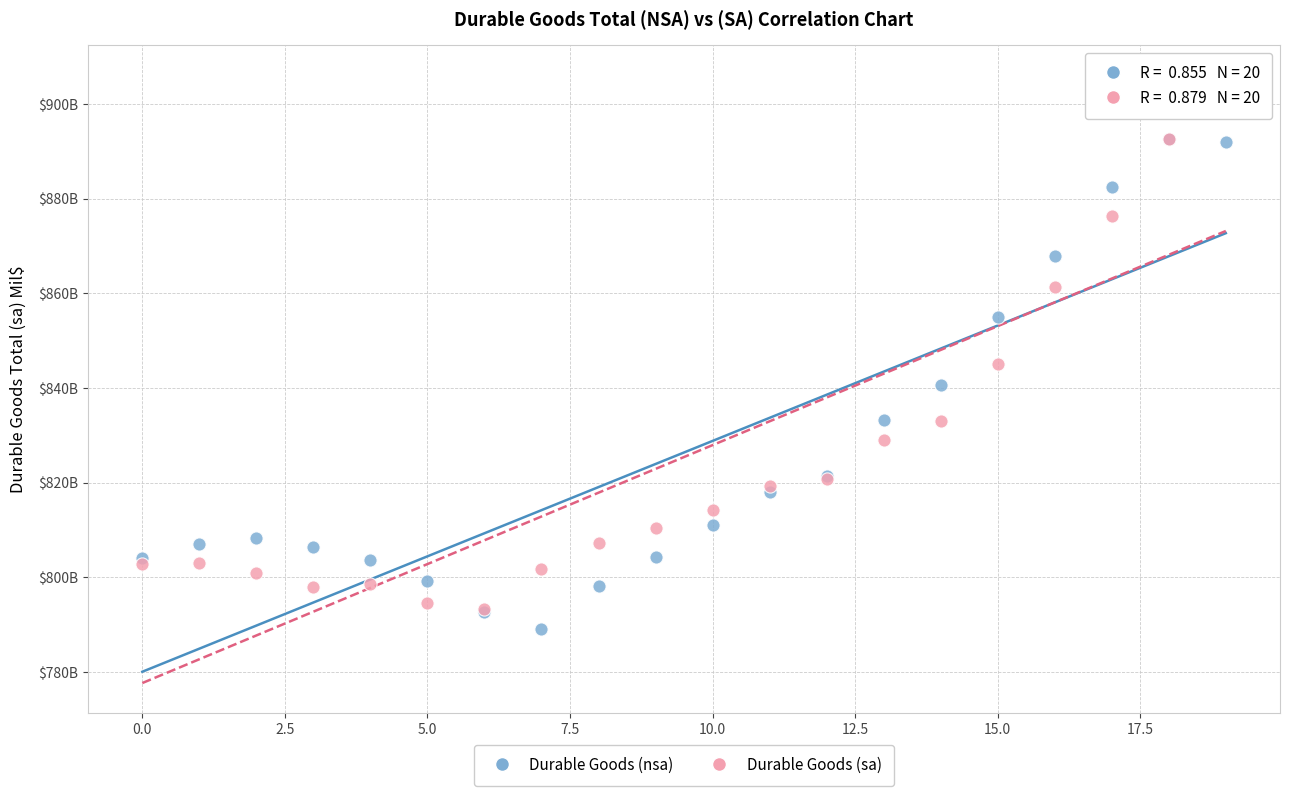

Which series reaches the maximum Y coordinate?

Durable Goods (sa)